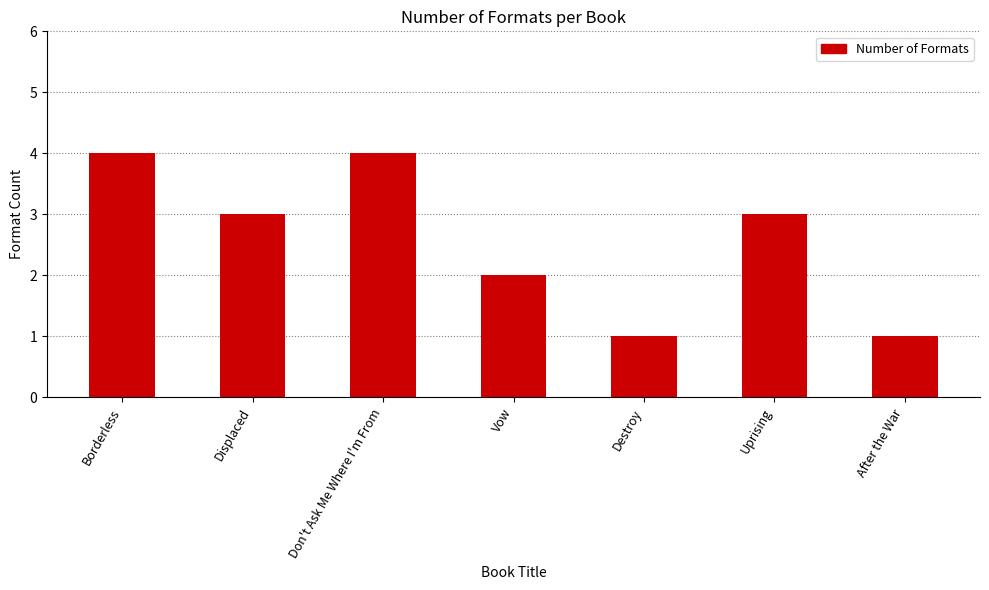

At which label is the value closest to 2?

Vow